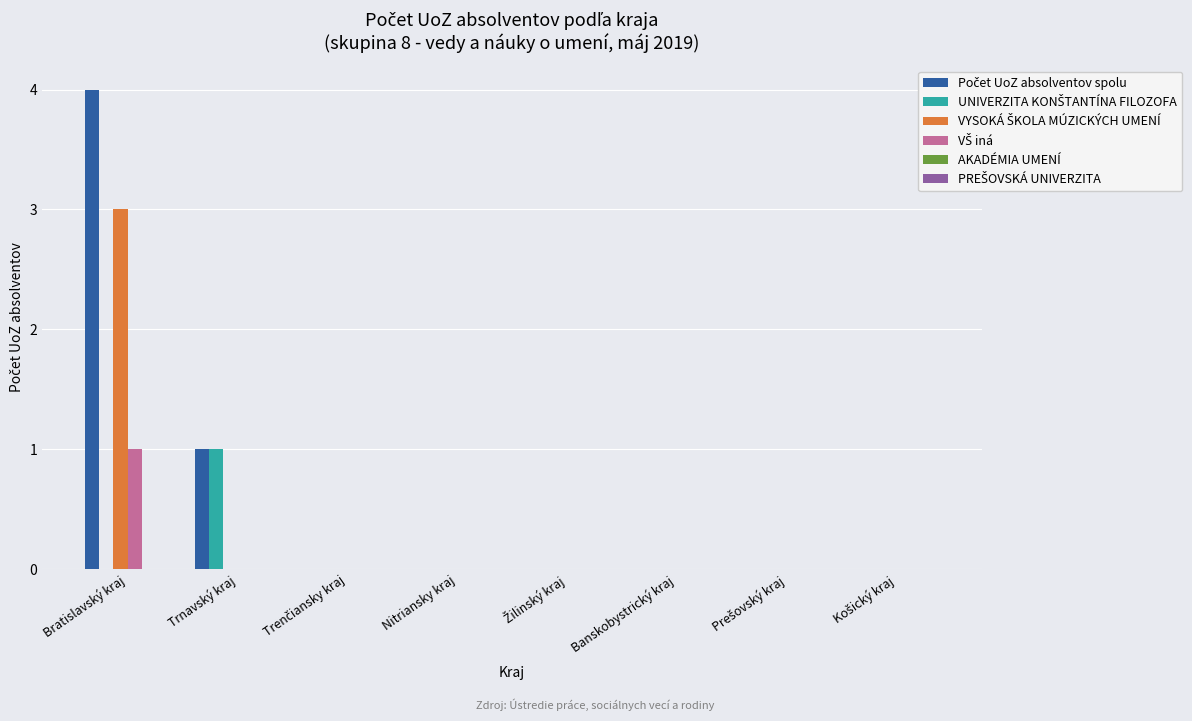

What is the maximum value shown in the chart?

4